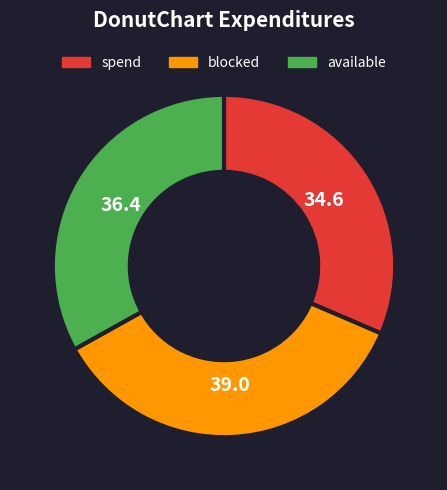

Is there a majority slice in this chart?

No